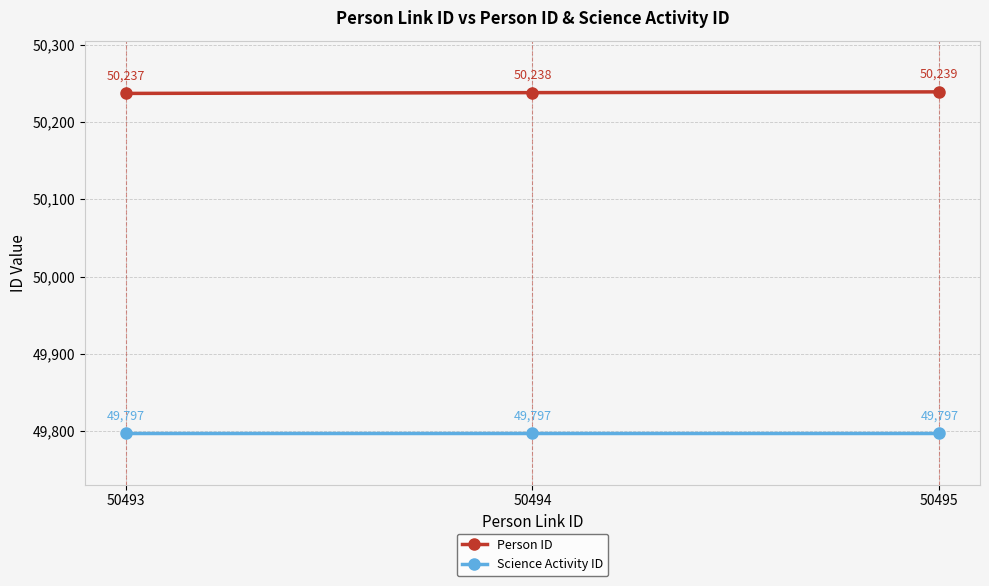

Rank the categories by Person ID value from lowest to highest.

50493, 50494, 50495